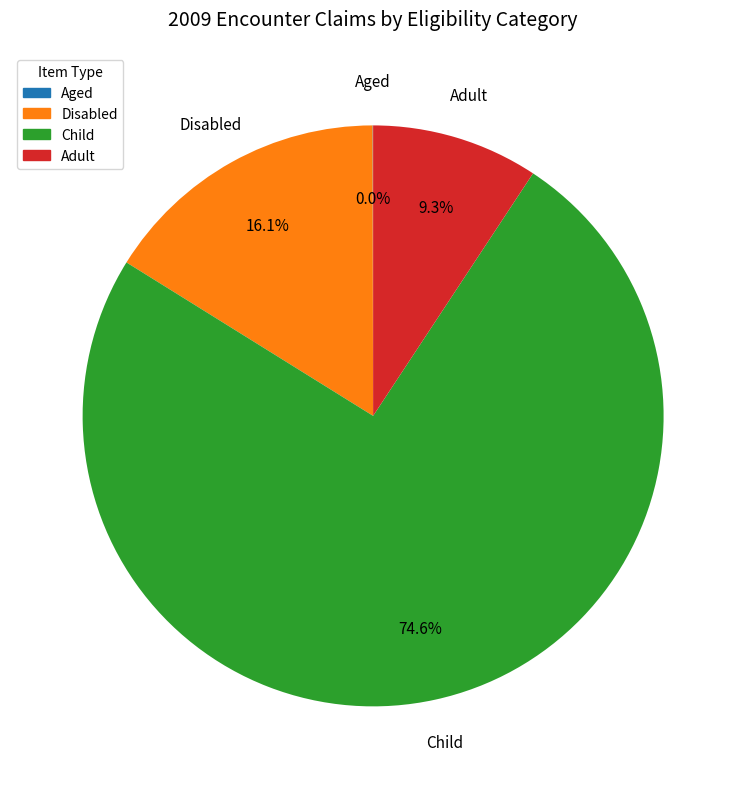

What portion of the pie excludes Adult?

90.7%